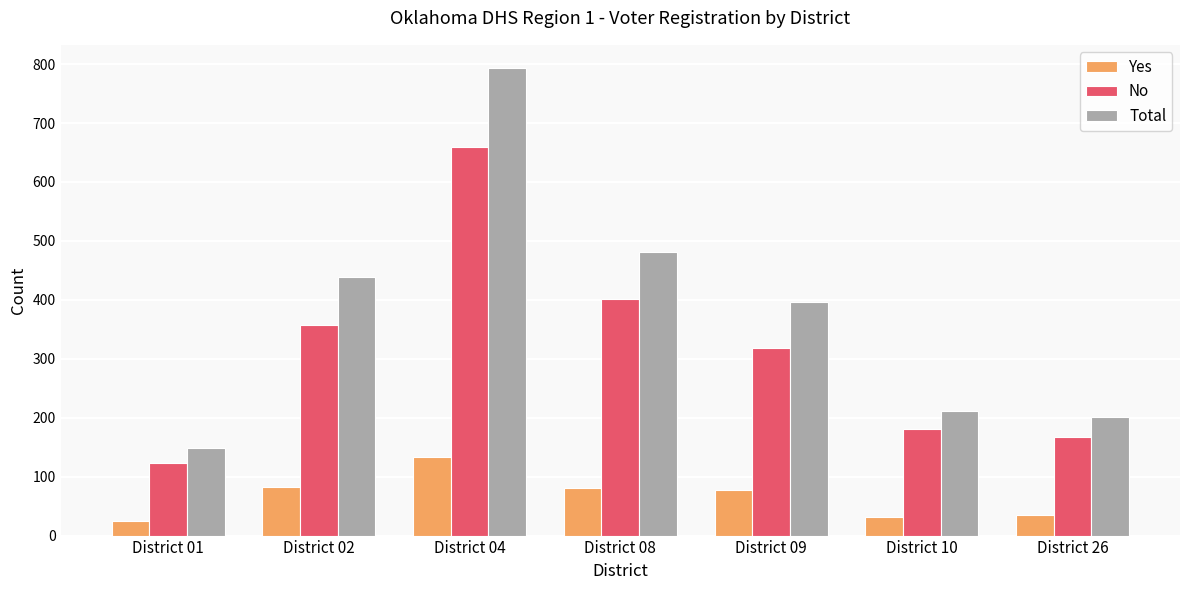

What is the spread (max minus min) of values at District 09?

319